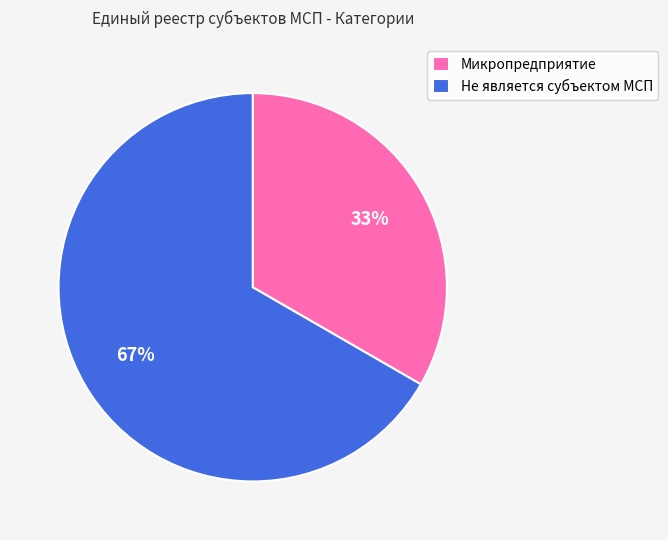

How many slices are in this pie chart?

2